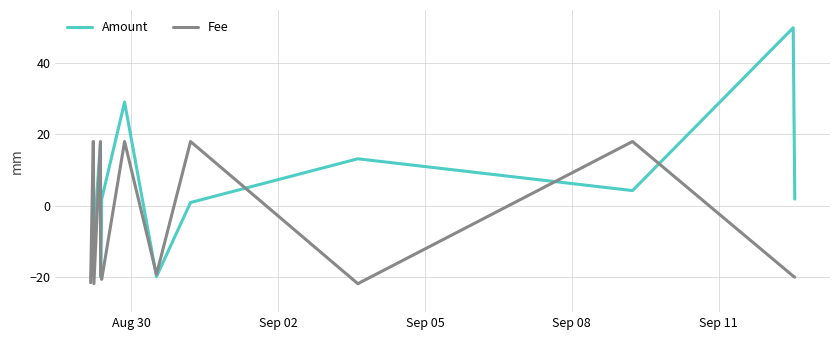

True or false: Fee and Amount intersect in this chart.

True